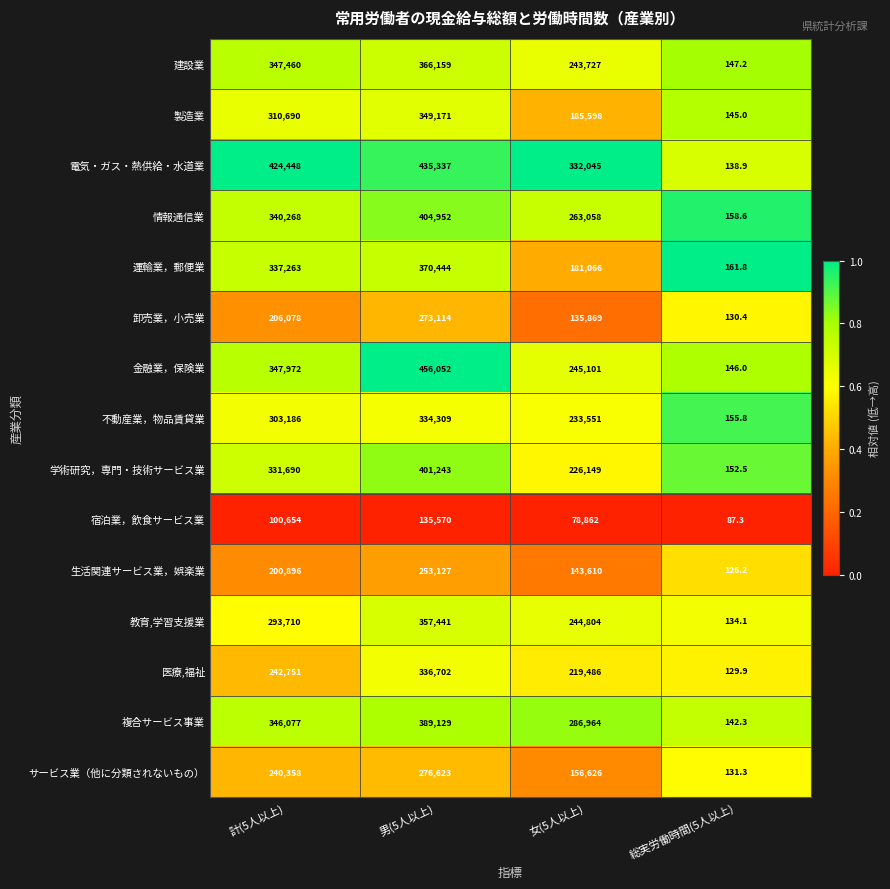

At which category is the sum across all series the highest?

男(5人以上)